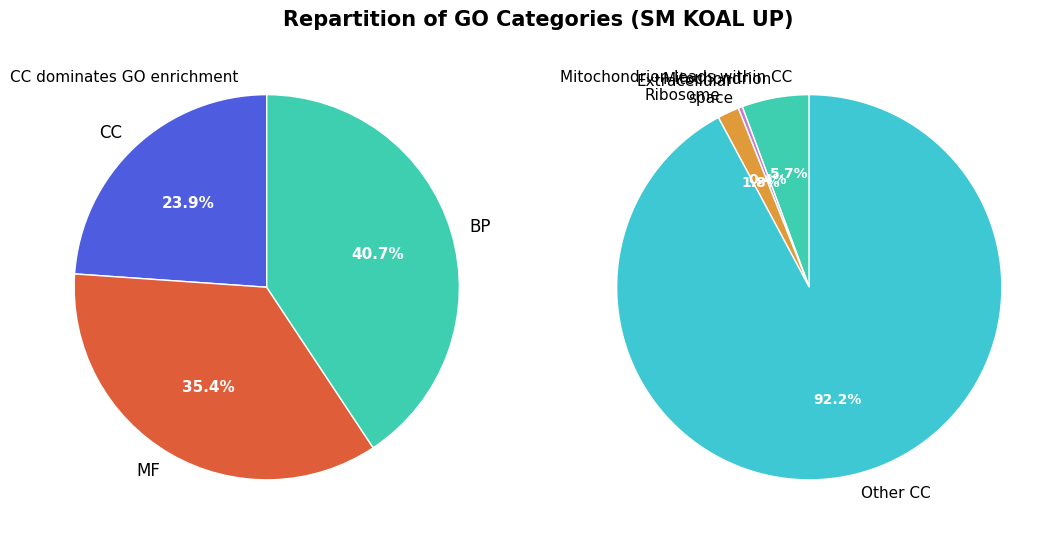

The CC slice represents 85% of the pie. True or false?

False